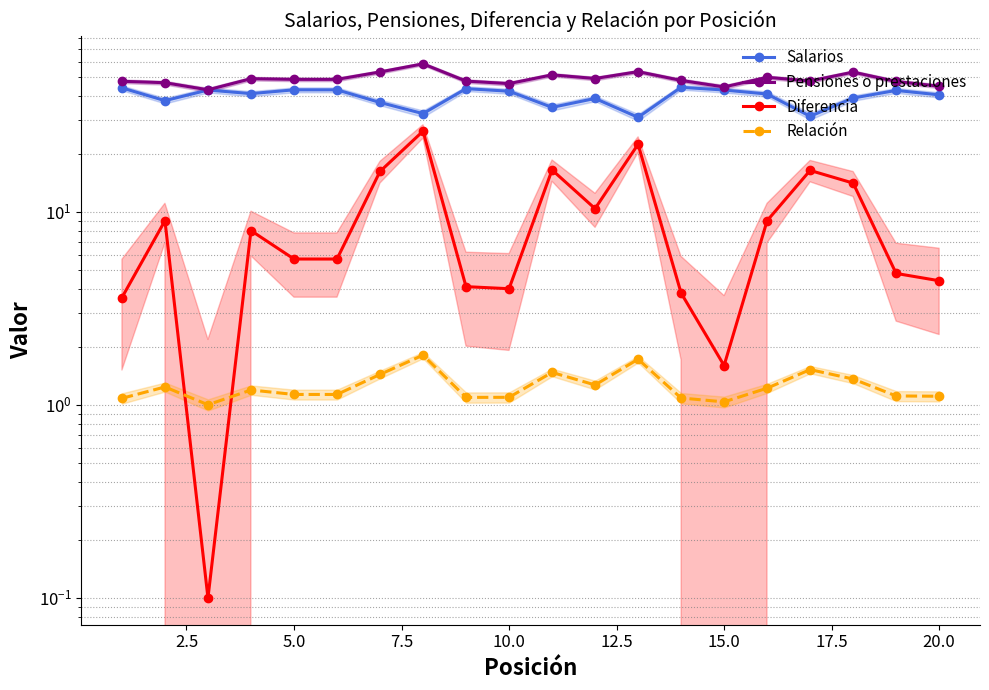

How many data points does each series have?

20